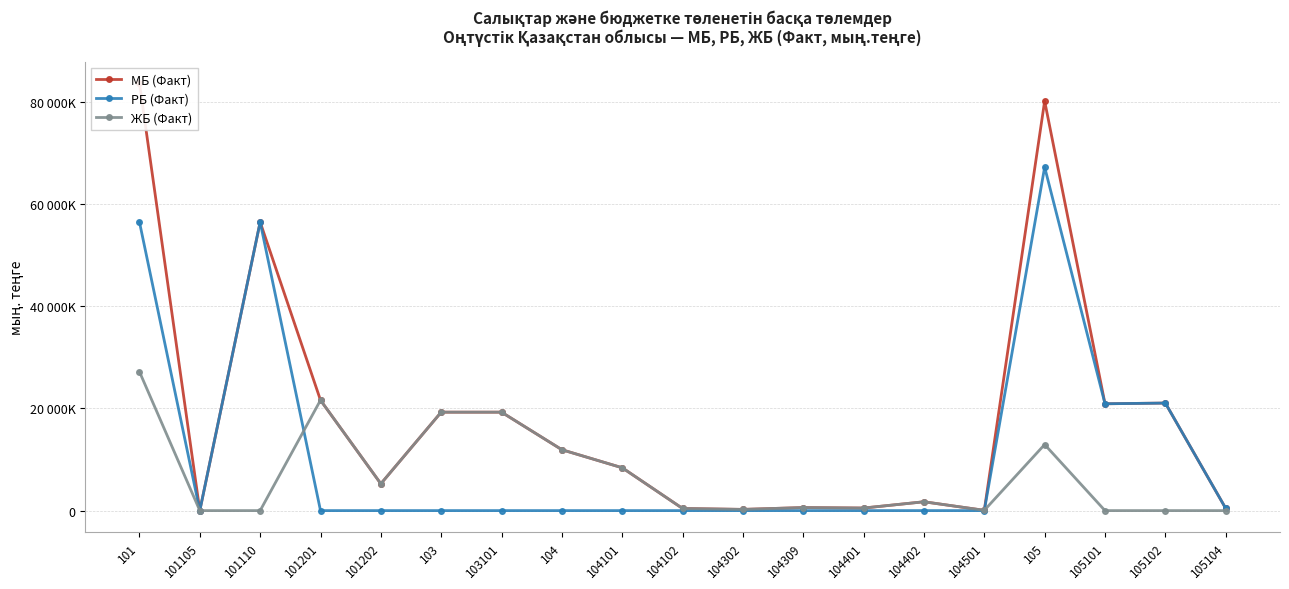

What are all the series names shown in the legend?

МБ (Факт), РБ (Факт), ЖБ (Факт)